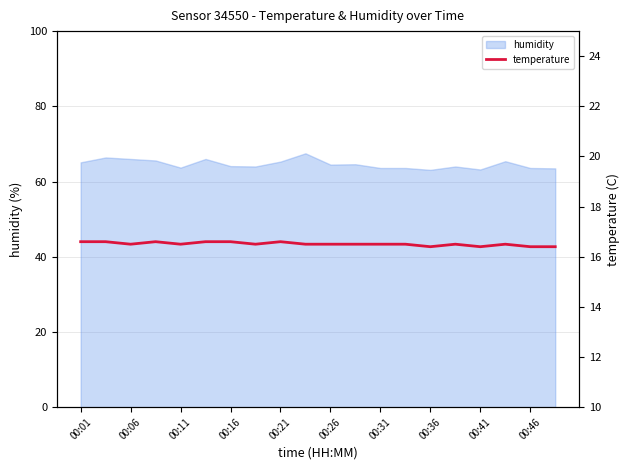

At which category does the chart reach its peak across all series?

00:01